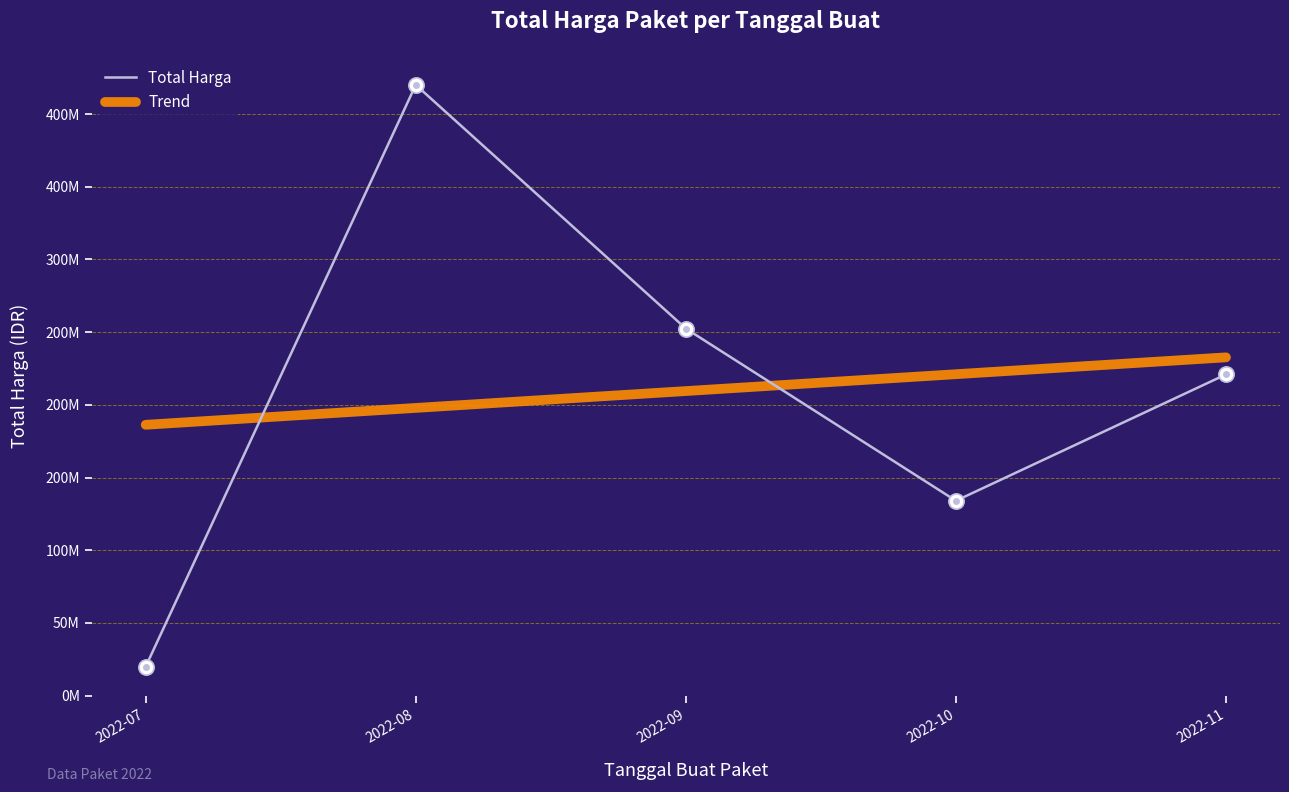

Does the chart display data point markers on the line(s)?

No